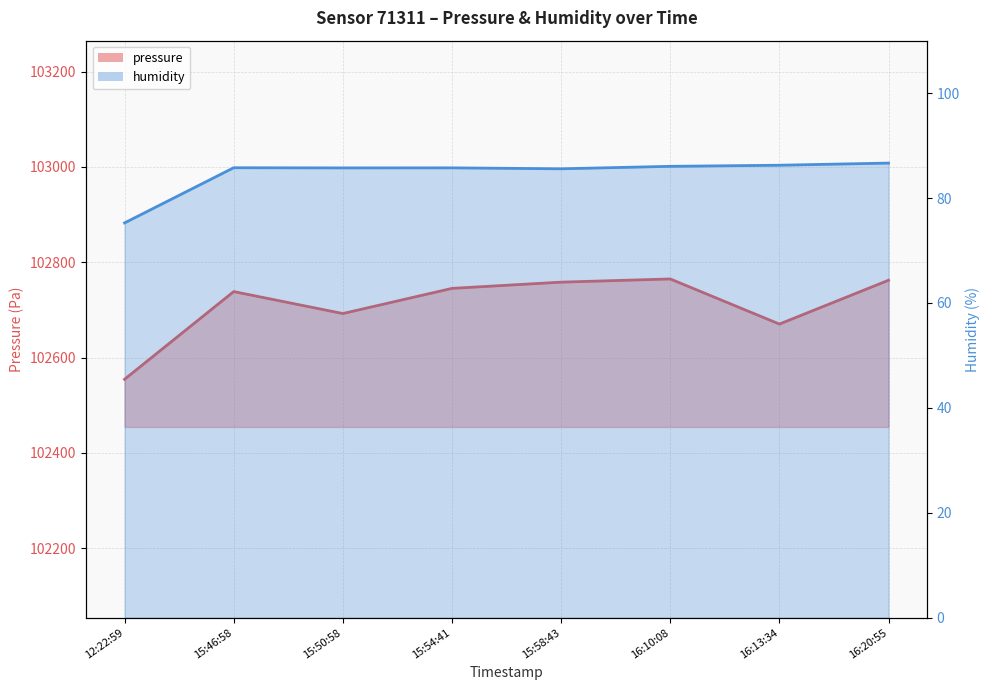

What value does the pressure series have at 15:46:58?

102738.6